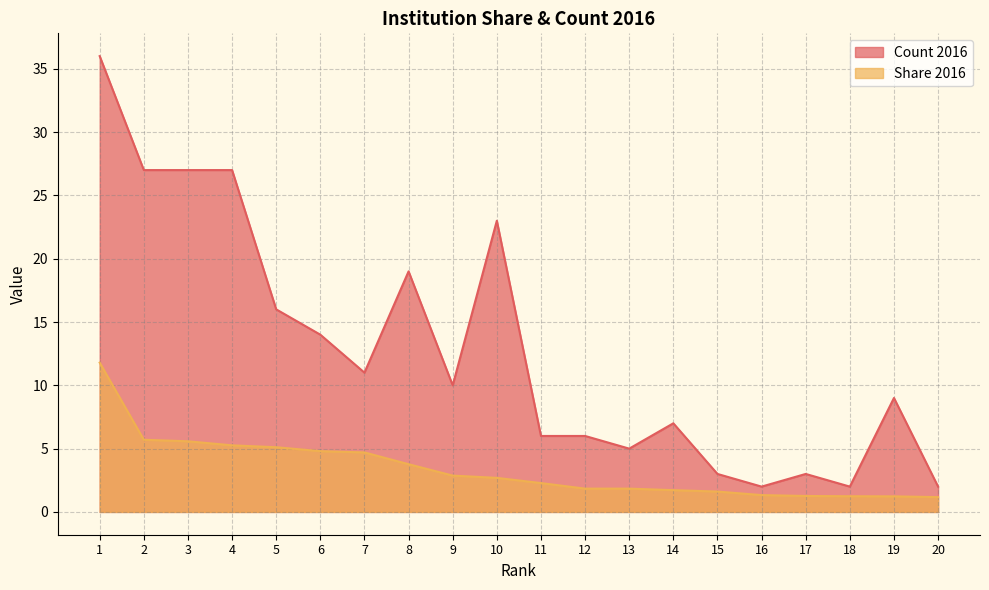

What is the lowest value of the Share 2016 series?

1.2